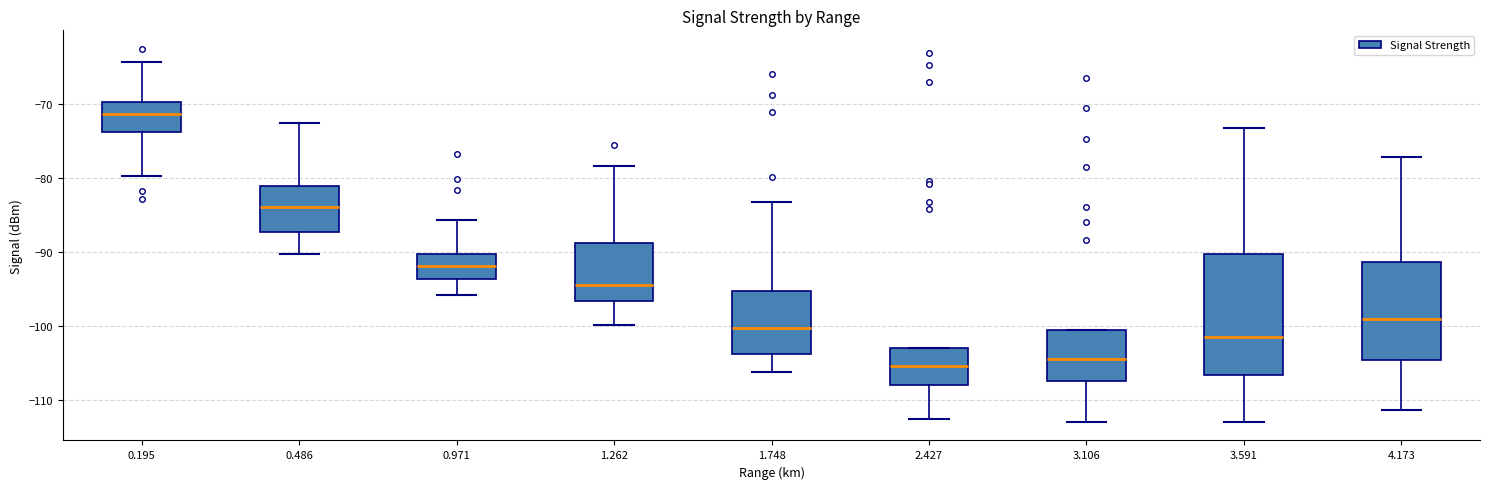

Reading left to right, transcribe this box plot: for each box, give where its median line is, the range the box spans, and where its two whiskers end, as read against the y-axis. The values are not printed on the chart, so give them approximately, as read against the axis.

0.195: median -71, box -74 to -70, whiskers -80 to -64
0.486: median -84, box -87 to -81, whiskers -90 to -73
0.971: median -92, box -94 to -90, whiskers -96 to -86
1.262: median -94, box -97 to -89, whiskers -100 to -78
1.748: median -100, box -104 to -95, whiskers -106 to -83
2.427: median -105, box -108 to -103, whiskers -112 to -103
3.106: median -104, box -107 to -100, whiskers -113 to -100
3.591: median -101, box -107 to -90, whiskers -113 to -73
4.173: median -99, box -105 to -91, whiskers -111 to -77